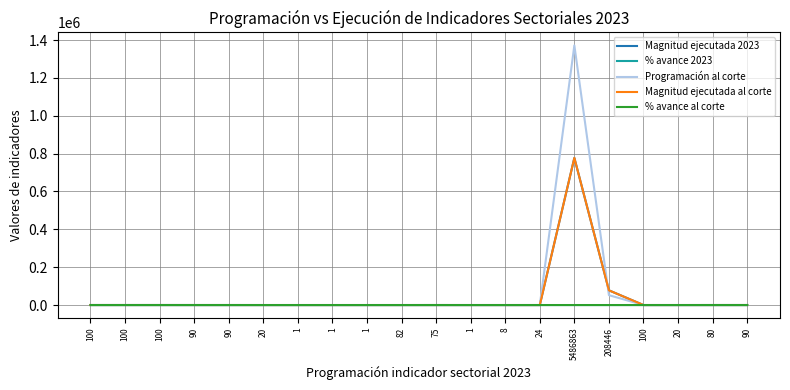

Does the chart display data point markers on the line(s)?

No